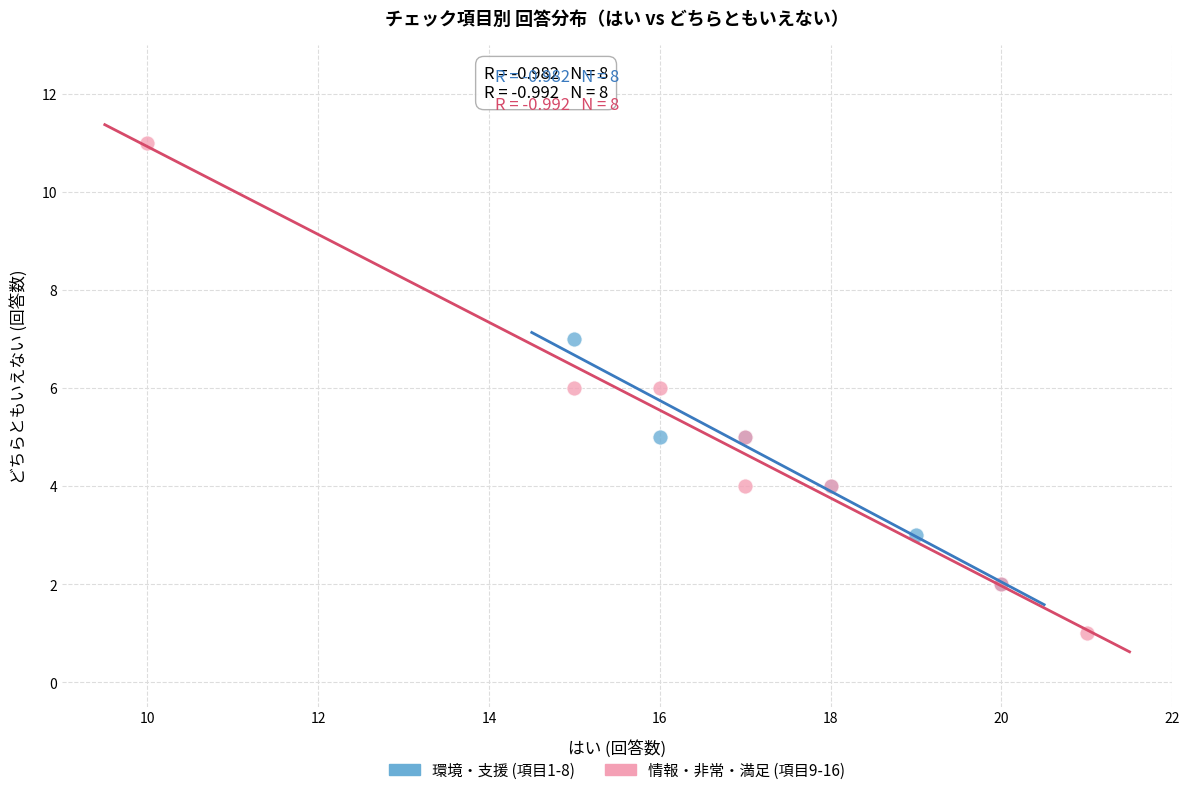

Which series contains the highest Y value?

情報・非常・満足 (項目9-16)